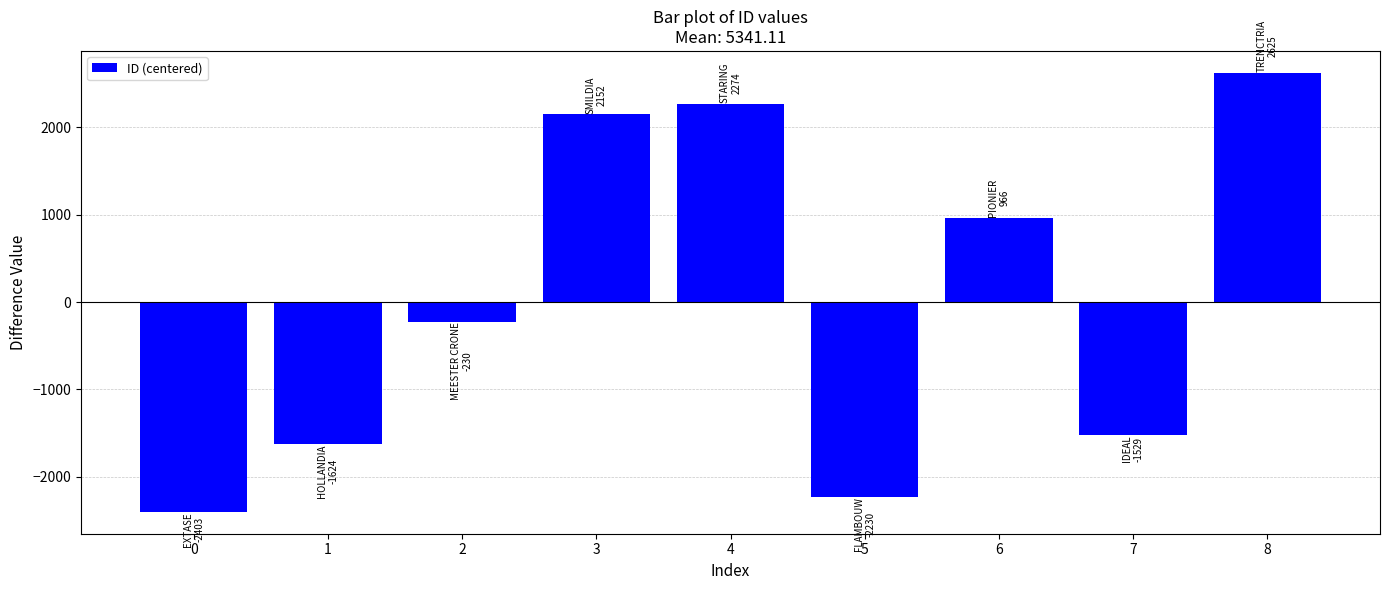

What is the difference between the values at 6 and 3?

1186.0